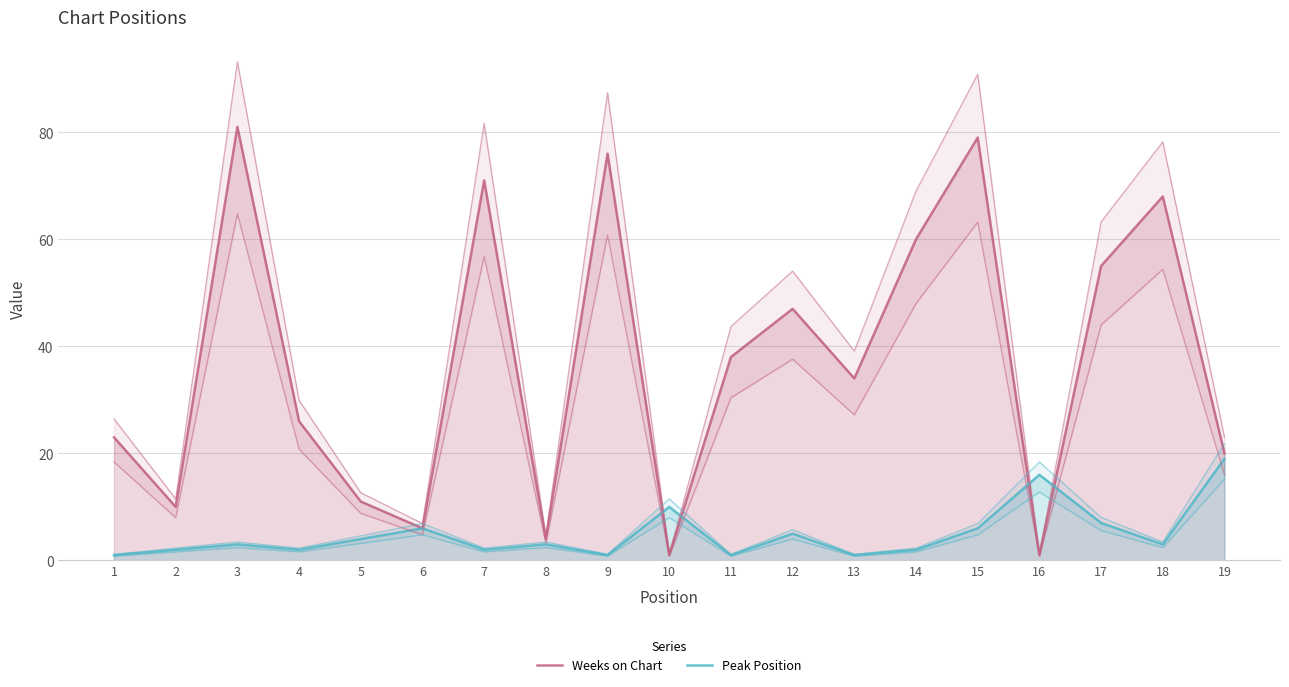

Rank the series at 15 from highest to lowest value.

Weeks on Chart, Peak Position